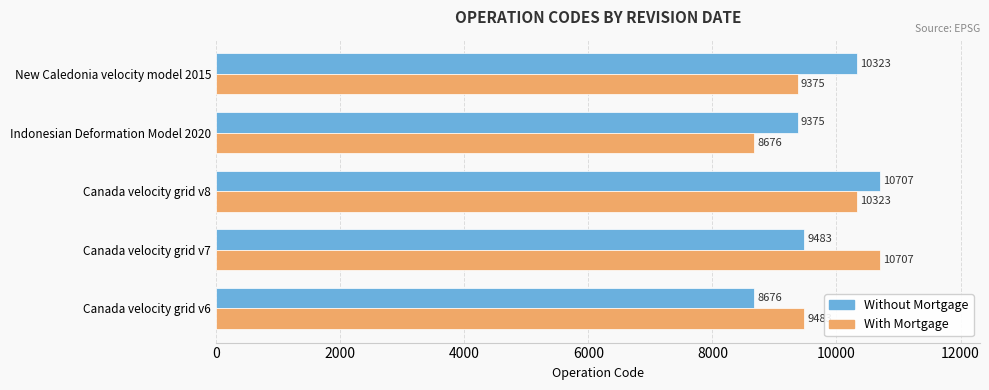

How many data points does each series have?

5